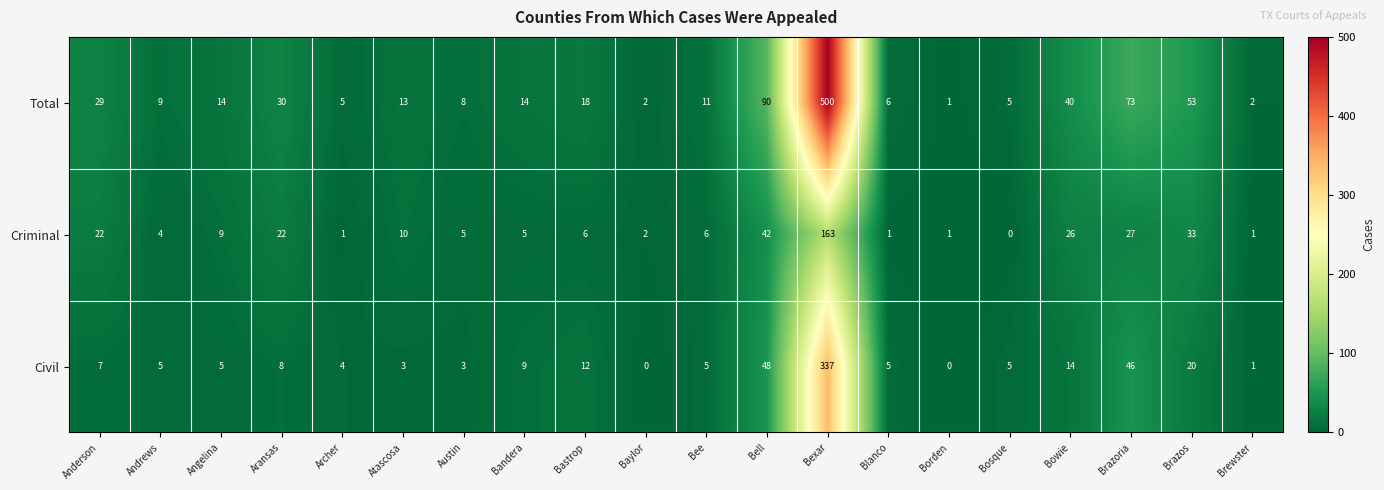

How many data points does each series have?

20